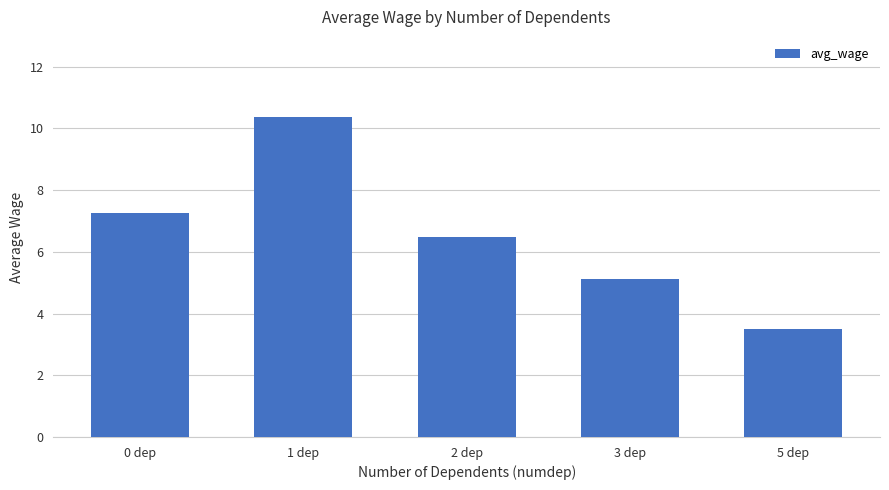

What is the difference between the maximum and minimum values?

6.9